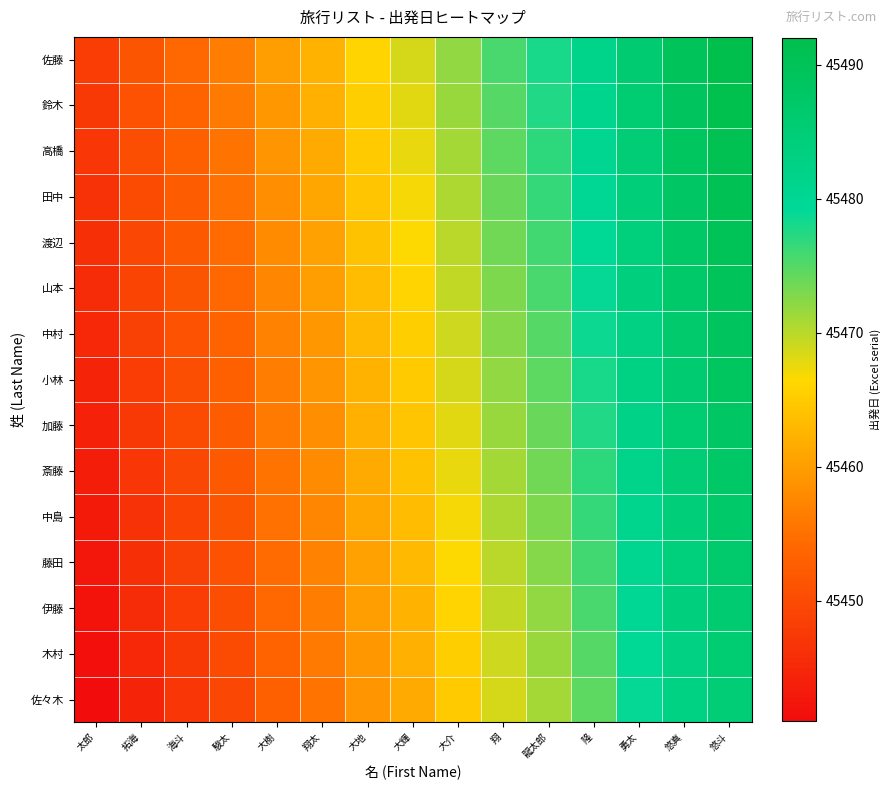

Reading left to right, what are all the values shown in this chart?

佐藤: 太郎=45448.0	拓海=45451.5	海斗=45454.0	駿太=45456.5	大樹=45460.0	翔太=45462.5	大地=45466.0	大輝=45468.5	大介=45472.0	翔=45475.5	龍太郎=45478.0	隆=45481.5	勇太=45486.0	悠真=45489.5	悠斗=45492.0
鈴木: 太郎=45447.5	拓海=45451.0	海斗=45453.5	駿太=45456.0	大樹=45459.5	翔太=45462.0	大地=45465.5	大輝=45468.0	大介=45471.5	翔=45475.0	龍太郎=45477.5	隆=45481.0	勇太=45485.5	悠真=45489.0	悠斗=45491.5
高橋: 太郎=45447.0	拓海=45450.5	海斗=45453.0	駿太=45455.5	大樹=45459.0	翔太=45461.5	大地=45465.0	大輝=45467.5	大介=45471.0	翔=45474.5	龍太郎=45477.0	隆=45480.5	勇太=45485.0	悠真=45488.5	悠斗=45491.0
田中: 太郎=45446.5	拓海=45450.0	海斗=45452.5	駿太=45455.0	大樹=45458.5	翔太=45461.0	大地=45464.5	大輝=45467.0	大介=45470.5	翔=45474.0	龍太郎=45476.5	隆=45480.0	勇太=45484.5	悠真=45488.0	悠斗=45490.5
渡辺: 太郎=45446.0	拓海=45449.5	海斗=45452.0	駿太=45454.5	大樹=45458.0	翔太=45460.5	大地=45464.0	大輝=45466.5	大介=45470.0	翔=45473.5	龍太郎=45476.0	隆=45479.5	勇太=45484.0	悠真=45487.5	悠斗=45490.0
山本: 太郎=45445.5	拓海=45449.0	海斗=45451.5	駿太=45454.0	大樹=45457.5	翔太=45460.0	大地=45463.5	大輝=45466.0	大介=45469.5	翔=45473.0	龍太郎=45475.5	隆=45479.0	勇太=45483.5	悠真=45487.0	悠斗=45489.5
中村: 太郎=45445.0	拓海=45448.5	海斗=45451.0	駿太=45453.5	大樹=45457.0	翔太=45459.5	大地=45463.0	大輝=45465.5	大介=45469.0	翔=45472.5	龍太郎=45475.0	隆=45478.5	勇太=45483.0	悠真=45486.5	悠斗=45489.0
小林: 太郎=45444.5	拓海=45448.0	海斗=45450.5	駿太=45453.0	大樹=45456.5	翔太=45459.0	大地=45462.5	大輝=45465.0	大介=45468.5	翔=45472.0	龍太郎=45474.5	隆=45478.0	勇太=45482.5	悠真=45486.0	悠斗=45488.5
加藤: 太郎=45444.0	拓海=45447.5	海斗=45450.0	駿太=45452.5	大樹=45456.0	翔太=45458.5	大地=45462.0	大輝=45464.5	大介=45468.0	翔=45471.5	龍太郎=45474.0	隆=45477.5	勇太=45482.0	悠真=45485.5	悠斗=45488.0
斎藤: 太郎=45443.5	拓海=45447.0	海斗=45449.5	駿太=45452.0	大樹=45455.5	翔太=45458.0	大地=45461.5	大輝=45464.0	大介=45467.5	翔=45471.0	龍太郎=45473.5	隆=45477.0	勇太=45481.5	悠真=45485.0	悠斗=45487.5
中島: 太郎=45443.0	拓海=45446.5	海斗=45449.0	駿太=45451.5	大樹=45455.0	翔太=45457.5	大地=45461.0	大輝=45463.5	大介=45467.0	翔=45470.5	龍太郎=45473.0	隆=45476.5	勇太=45481.0	悠真=45484.5	悠斗=45487.0
藤田: 太郎=45442.5	拓海=45446.0	海斗=45448.5	駿太=45451.0	大樹=45454.5	翔太=45457.0	大地=45460.5	大輝=45463.0	大介=45466.5	翔=45470.0	龍太郎=45472.5	隆=45476.0	勇太=45480.5	悠真=45484.0	悠斗=45486.5
伊藤: 太郎=45442.0	拓海=45445.5	海斗=45448.0	駿太=45450.5	大樹=45454.0	翔太=45456.5	大地=45460.0	大輝=45462.5	大介=45466.0	翔=45469.5	龍太郎=45472.0	隆=45475.5	勇太=45480.0	悠真=45483.5	悠斗=45486.0
木村: 太郎=45441.5	拓海=45445.0	海斗=45447.5	駿太=45450.0	大樹=45453.5	翔太=45456.0	大地=45459.5	大輝=45462.0	大介=45465.5	翔=45469.0	龍太郎=45471.5	隆=45475.0	勇太=45479.5	悠真=45483.0	悠斗=45485.5
佐々木: 太郎=45441.0	拓海=45444.5	海斗=45447.0	駿太=45449.5	大樹=45453.0	翔太=45455.5	大地=45459.0	大輝=45461.5	大介=45465.0	翔=45468.5	龍太郎=45471.0	隆=45474.5	勇太=45479.0	悠真=45482.5	悠斗=45485.0